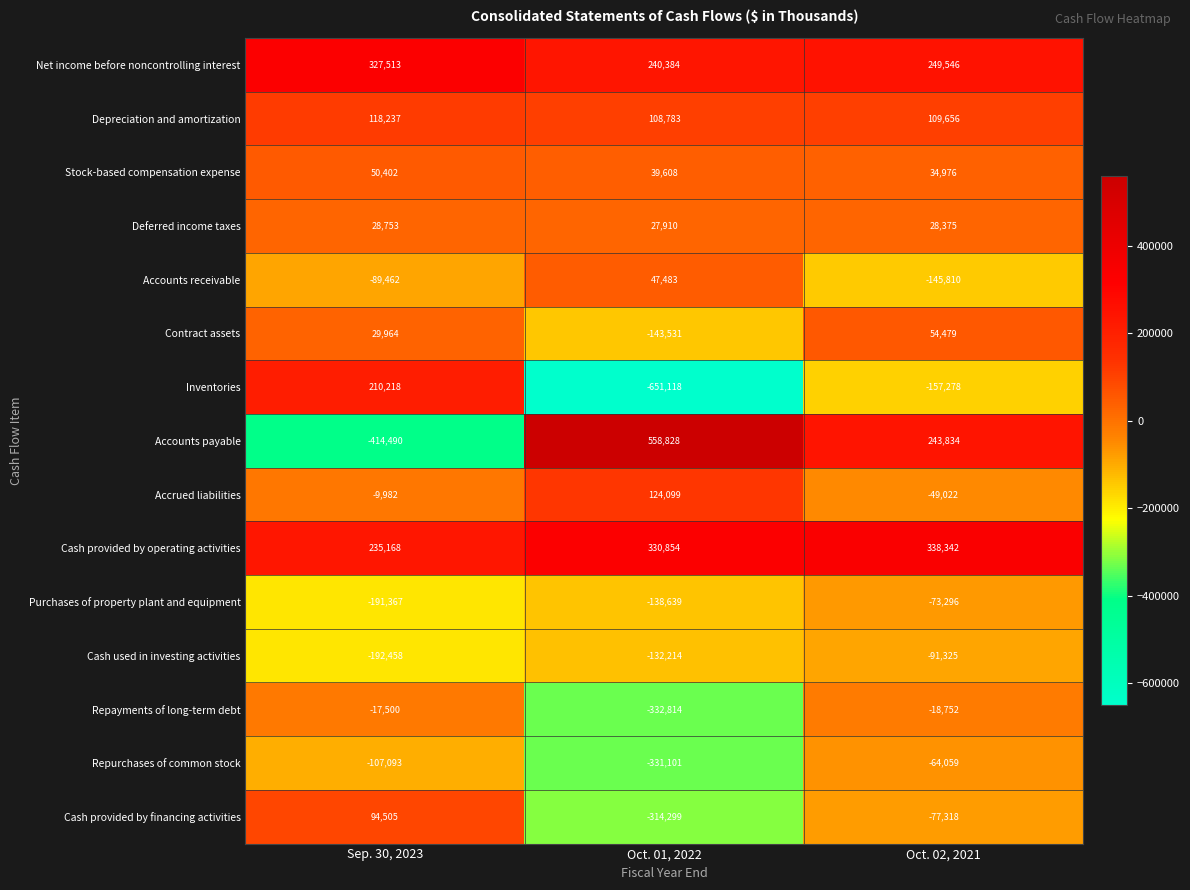

Which series changed the most between Sep. 30, 2023 and Oct. 02, 2021?

Accounts payable